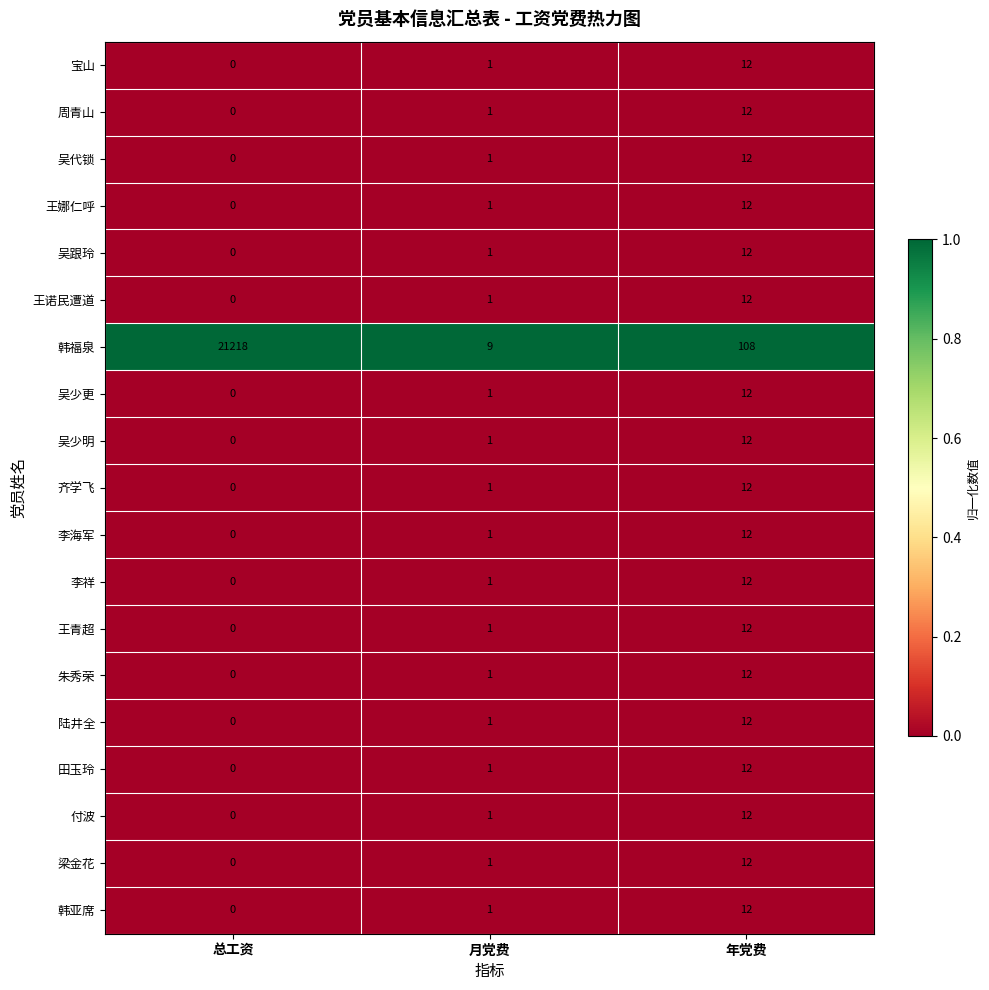

Which series changed the most between 总工资 and 年党费?

韩福泉